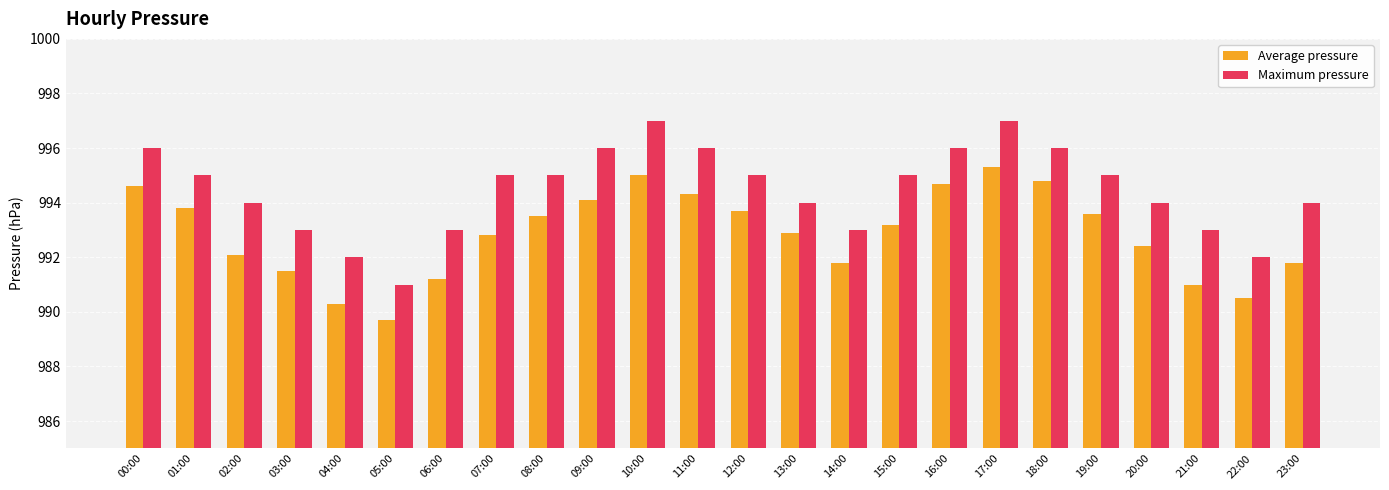

What is the maximum value for Maximum pressure?

997.0